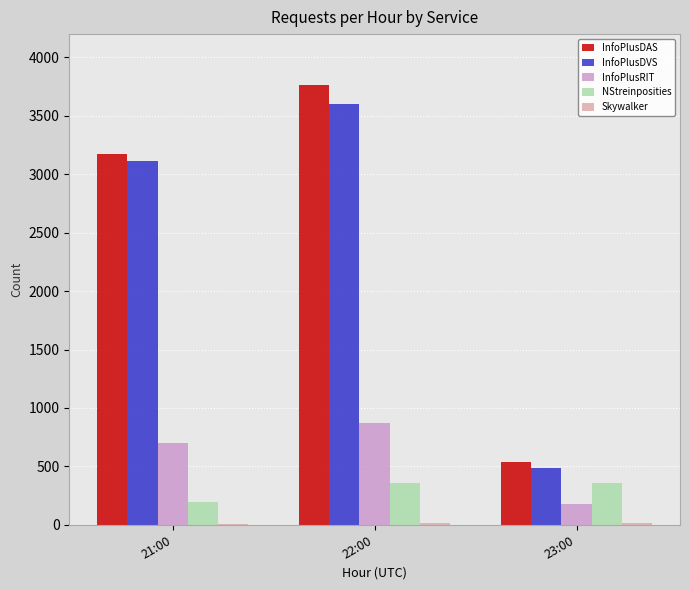

Count the InfoPlusDVS values in the range 486 to 3601.

3